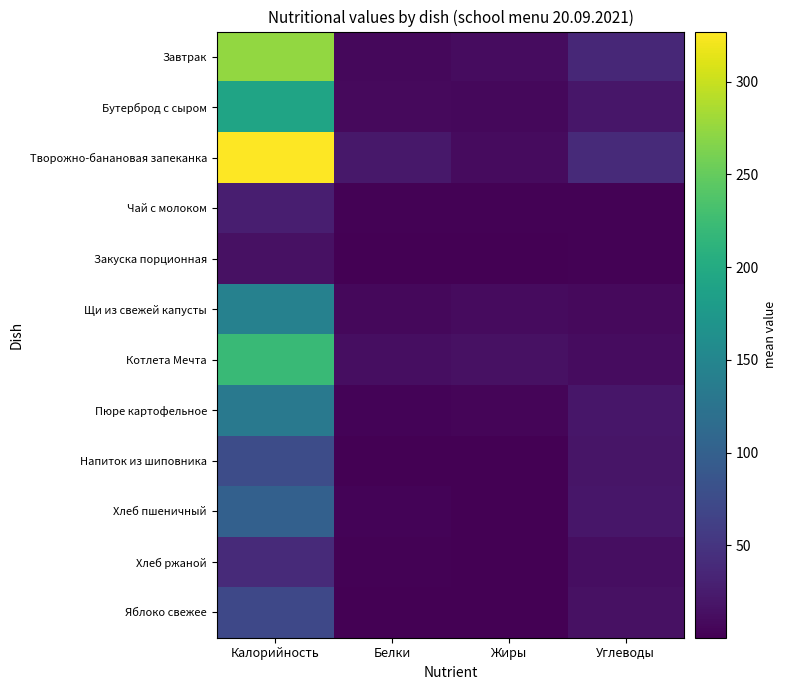

Which series changed the most between Калорийность and Углеводы?

Творожно-банановая запеканка